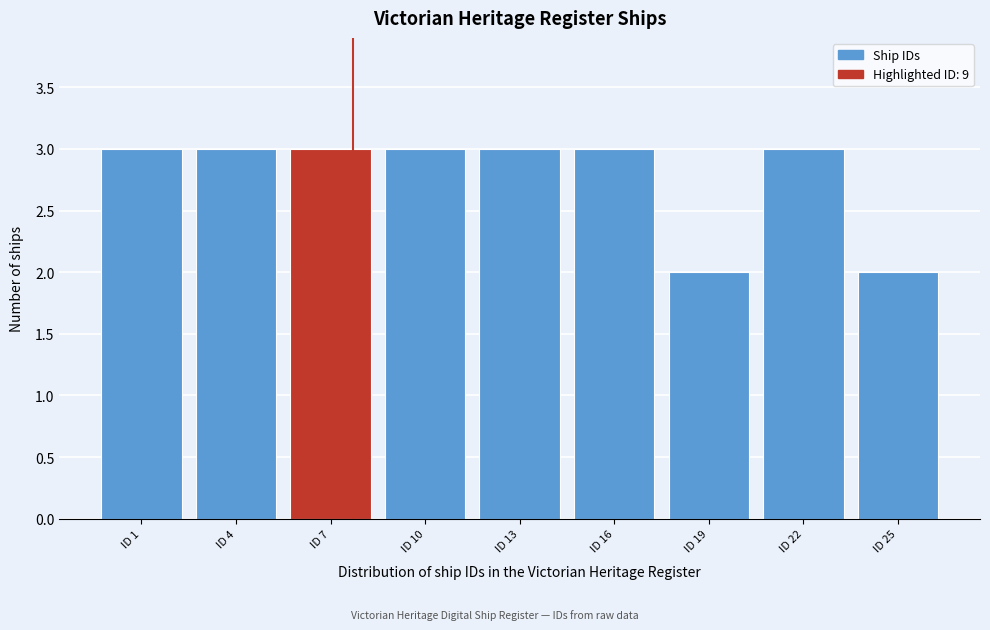

Reading right to left, list all the values displayed in this chart.

ID 25=2	ID 22=3	ID 19=2	ID 16=3	ID 13=3	ID 10=3	ID 7=3	ID 4=3	ID 1=3